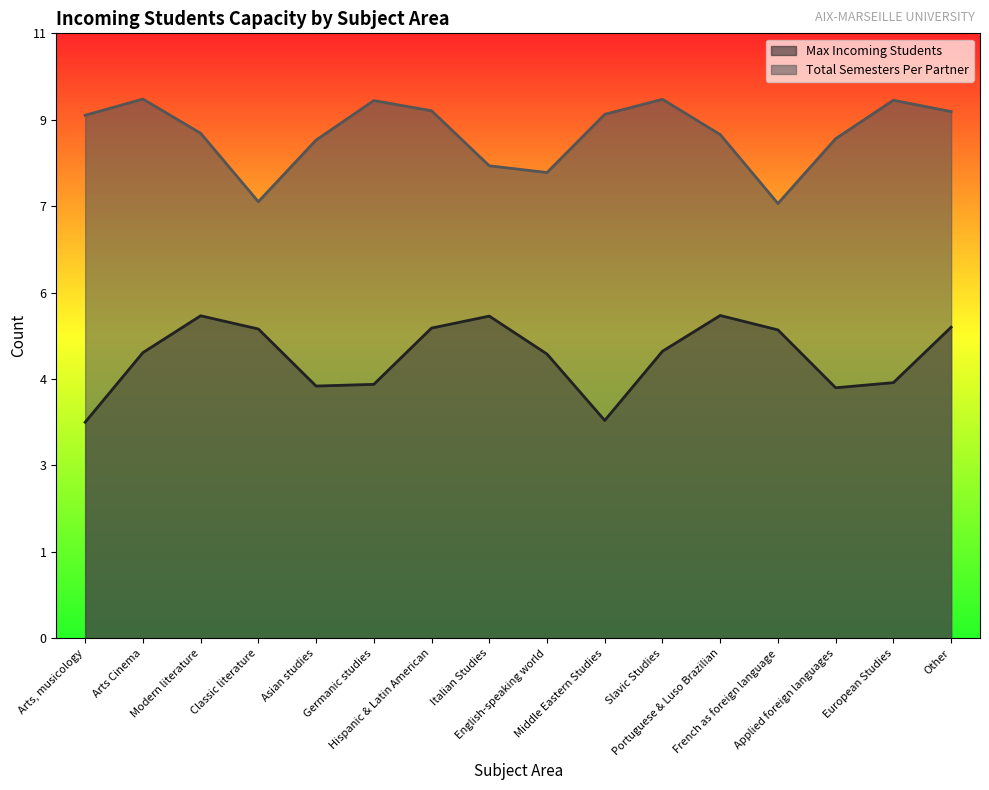

What are all the series names shown in the legend?

Max Incoming Students, Total Semesters Per Partner